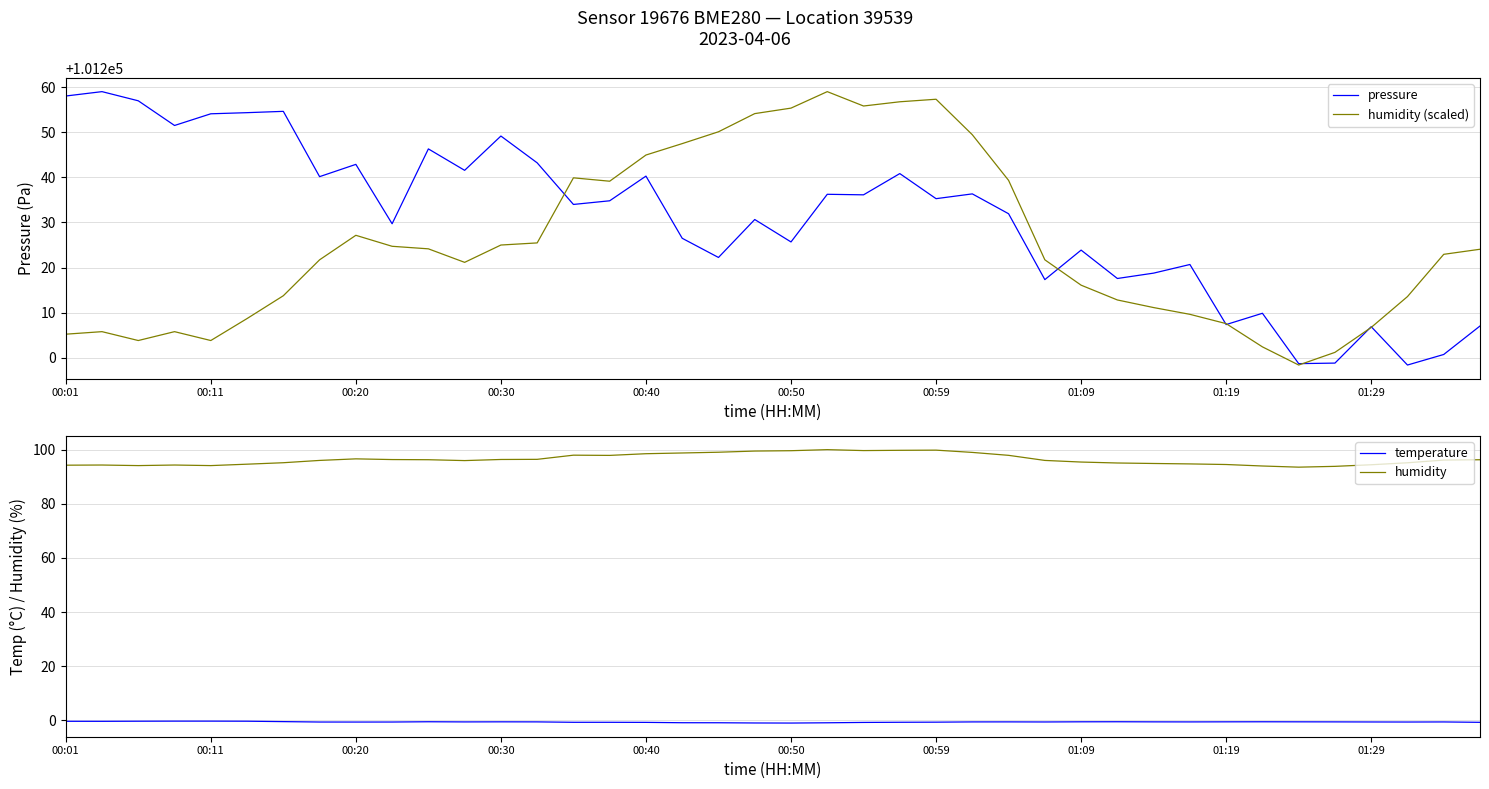

What is the highest value of the humidity (scaled) series?

101259.0